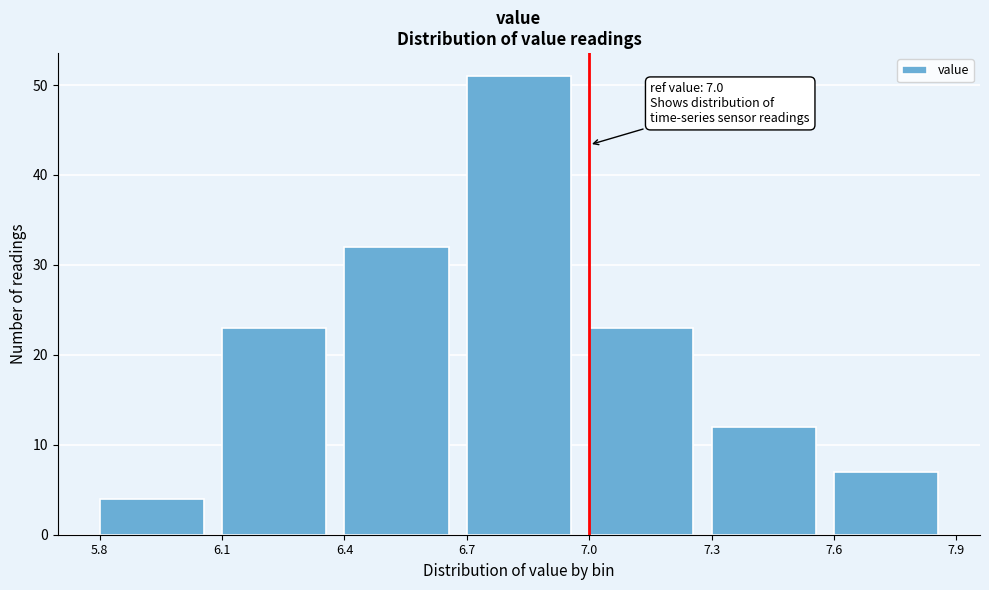

Over which range of the x-axis is the bar tallest?

6.7 to 7.0